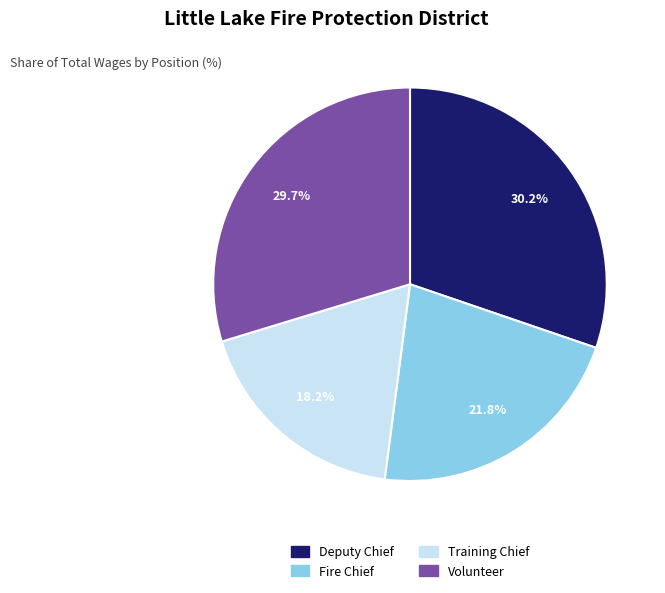

Rank the categories by value from lowest to highest.

Training Chief, Fire Chief, Volunteer, Deputy Chief